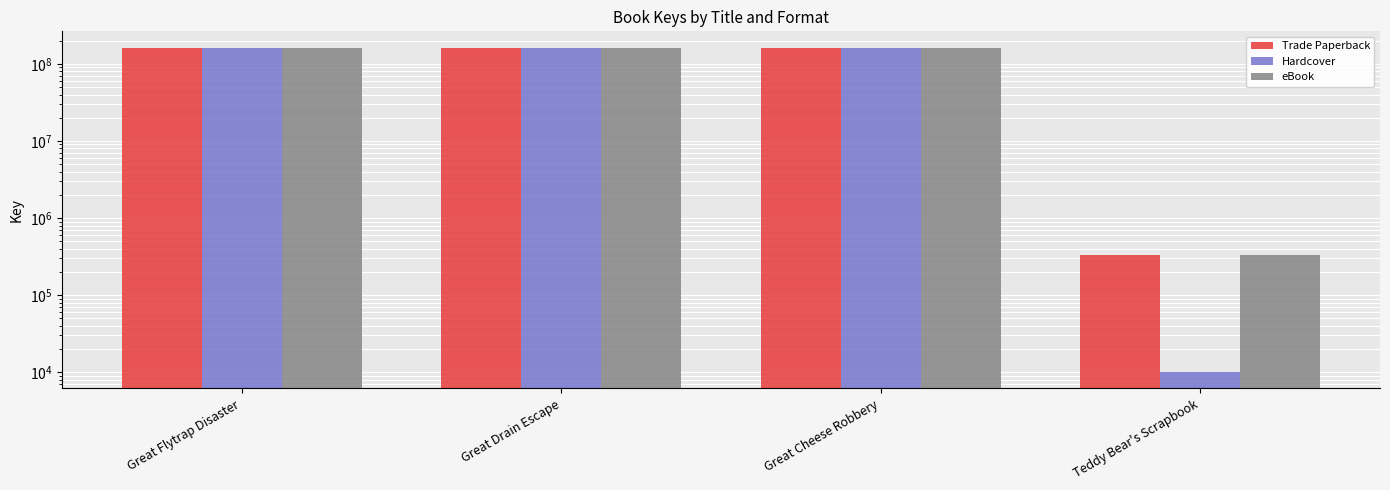

Which series changed the most between Great Cheese Robbery and Teddy Bear's Scrapbook?

Hardcover